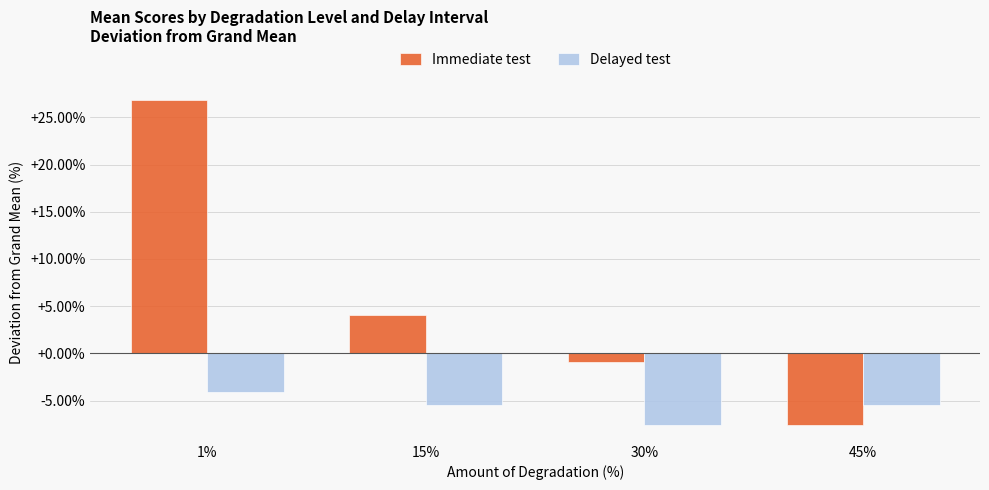

Reading right to left, what are all the values shown in this chart?

Immediate test: -7.5	-0.9	4.1	26.9
Delayed test: -5.4	-7.5	-5.4	-4.1